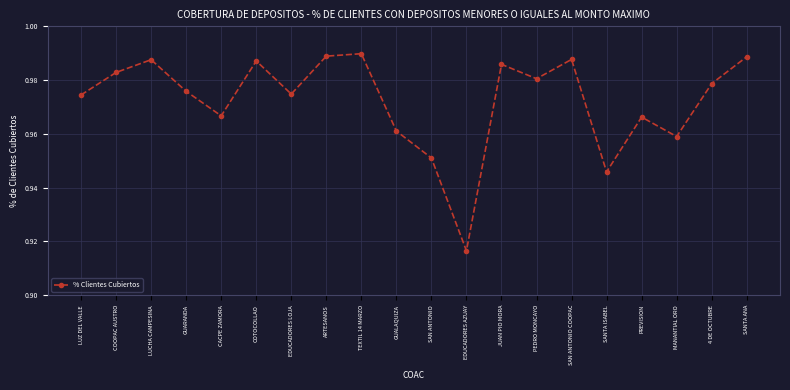

What is the label of the 17th point from the right?

GUARANDA